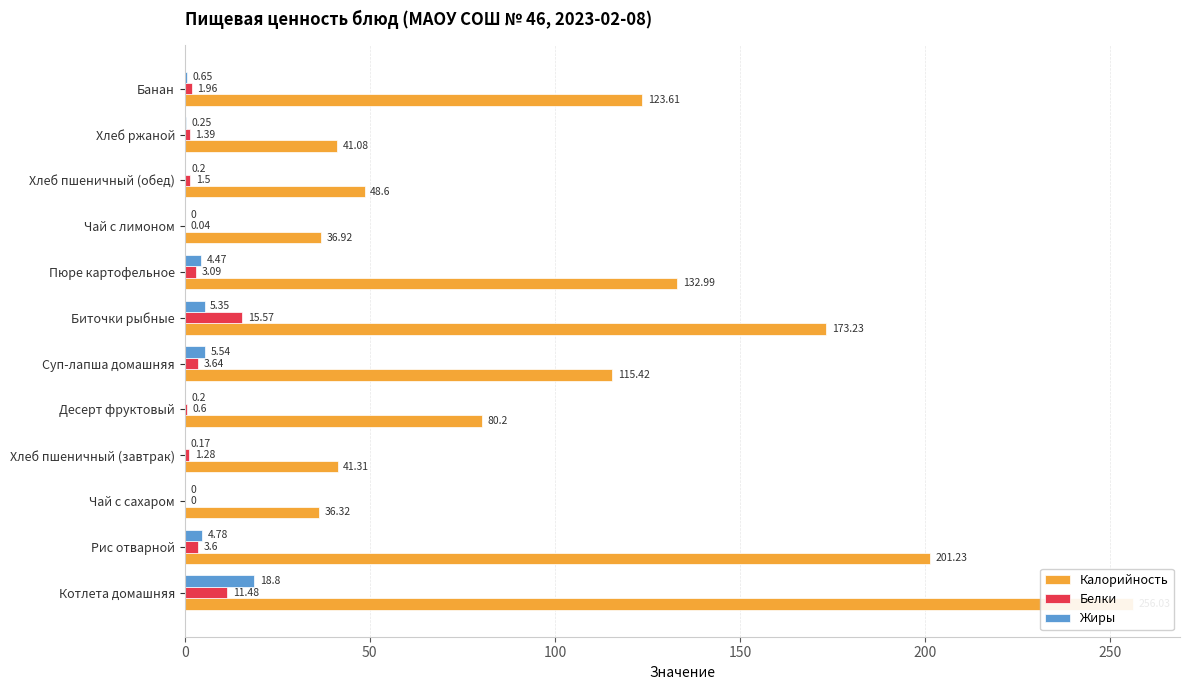

What are all the series names shown in the legend?

Калорийность, Белки, Жиры